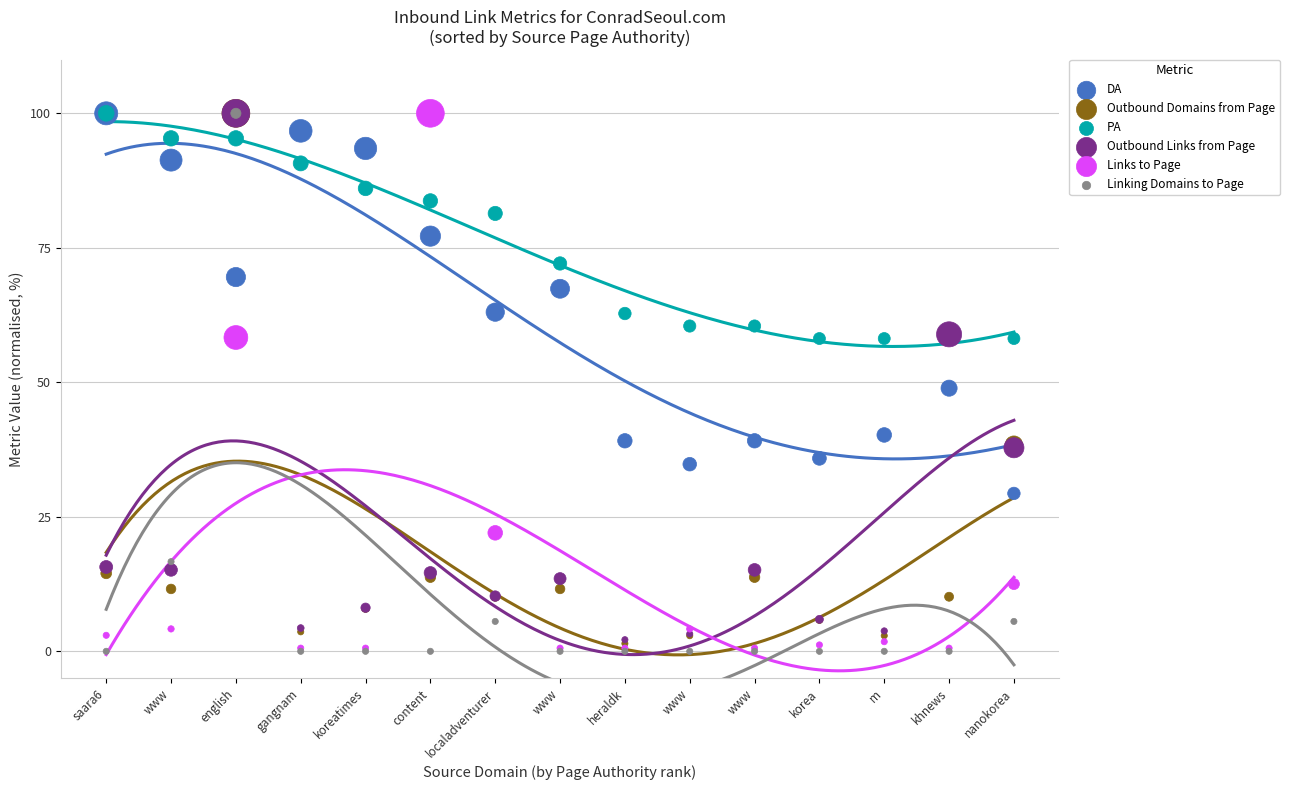

In the Outbound Links from Page series, what Y value is closest to 51?

58.9